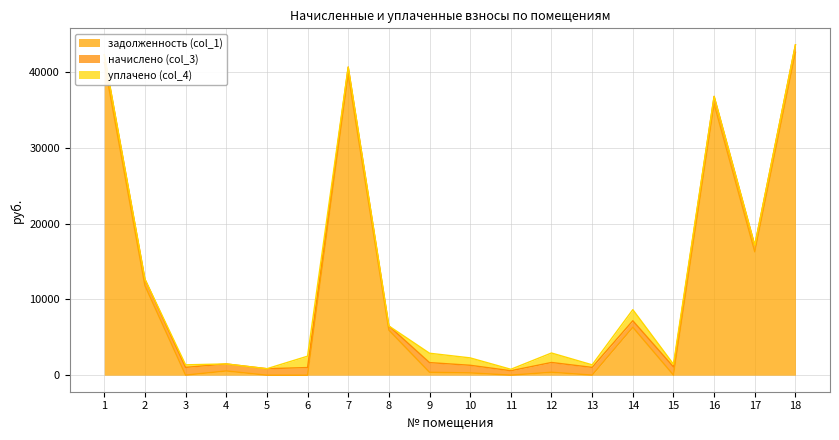

What is the difference between the maximum and second lowest values in the уплачено (col_4) series?

1500.0